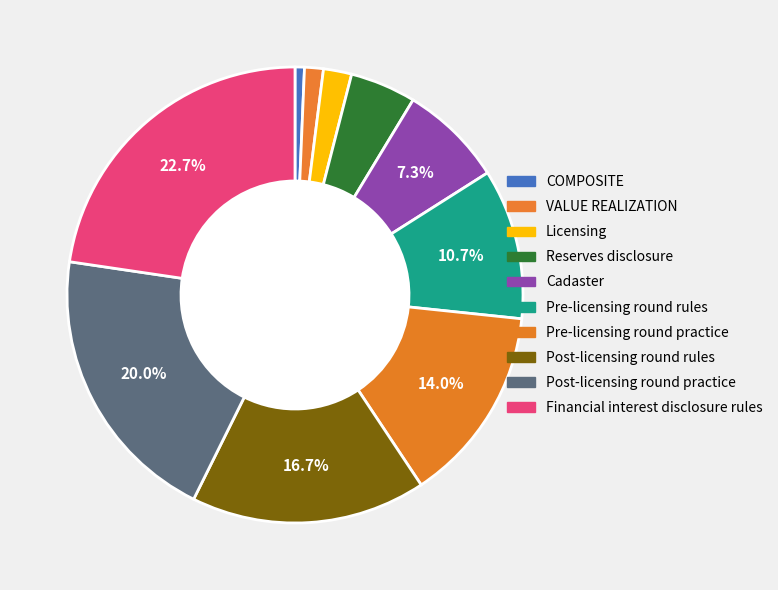

Count the number of slices in the pie.

10